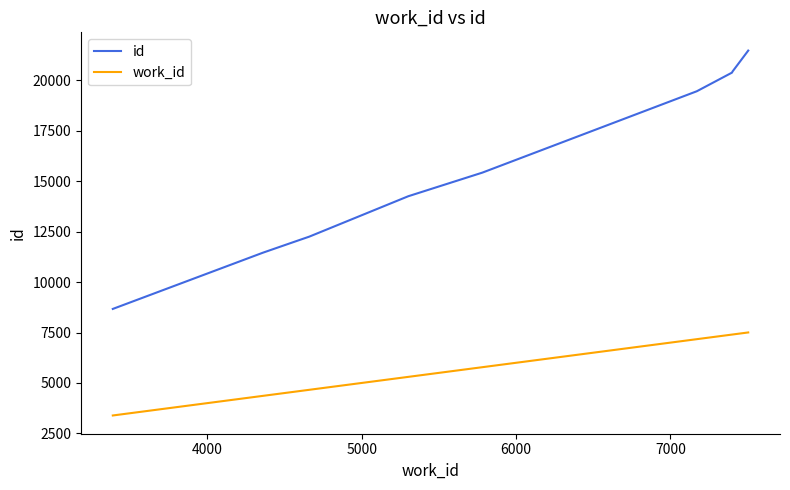

Which series has the widest spread of values?

id